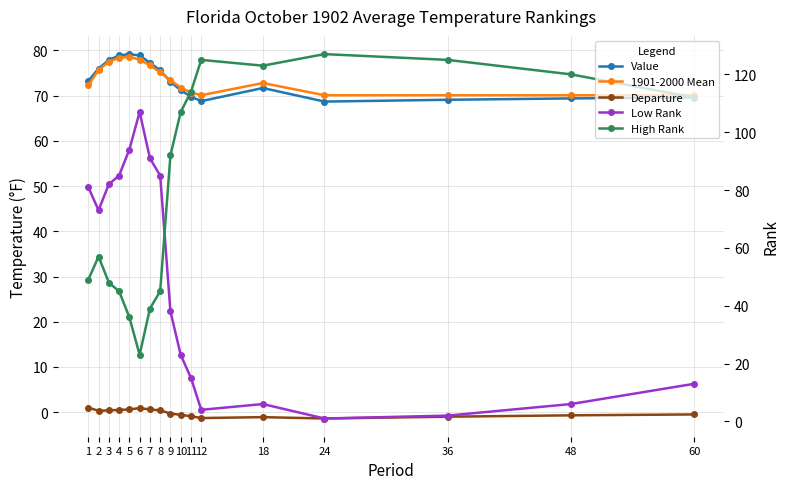

Which series has the widest spread of values?

Low Rank